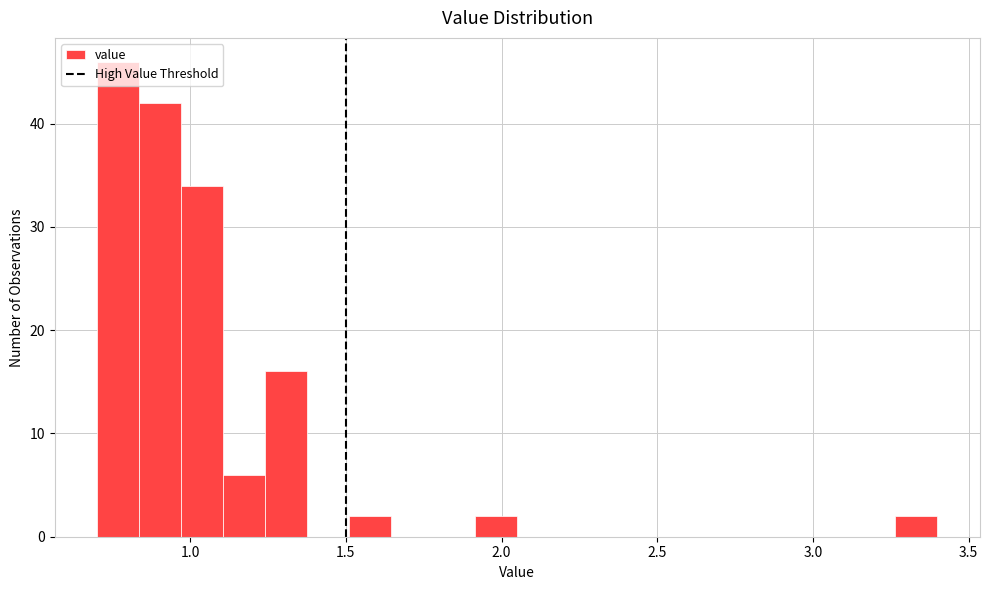

Around what value on the x-axis is the tallest bar? Give the approximate position of its centre, as read against the axis.

0.75